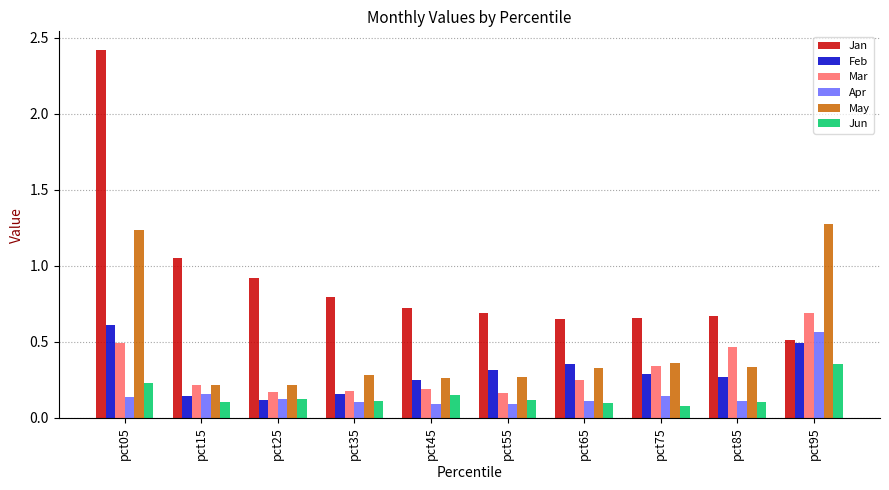

At which label does Jan reach its peak?

pct05